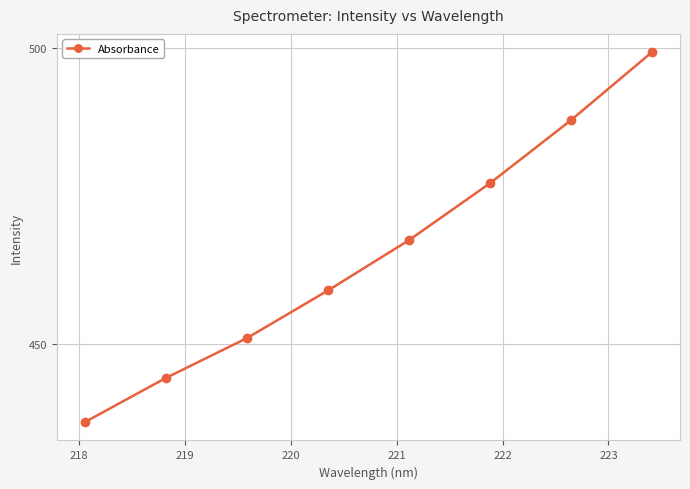

Reading left to right, transcribe all the data shown in this chart.

436.9	444.4	451.1	459.1	467.6	477.2	487.8	499.3